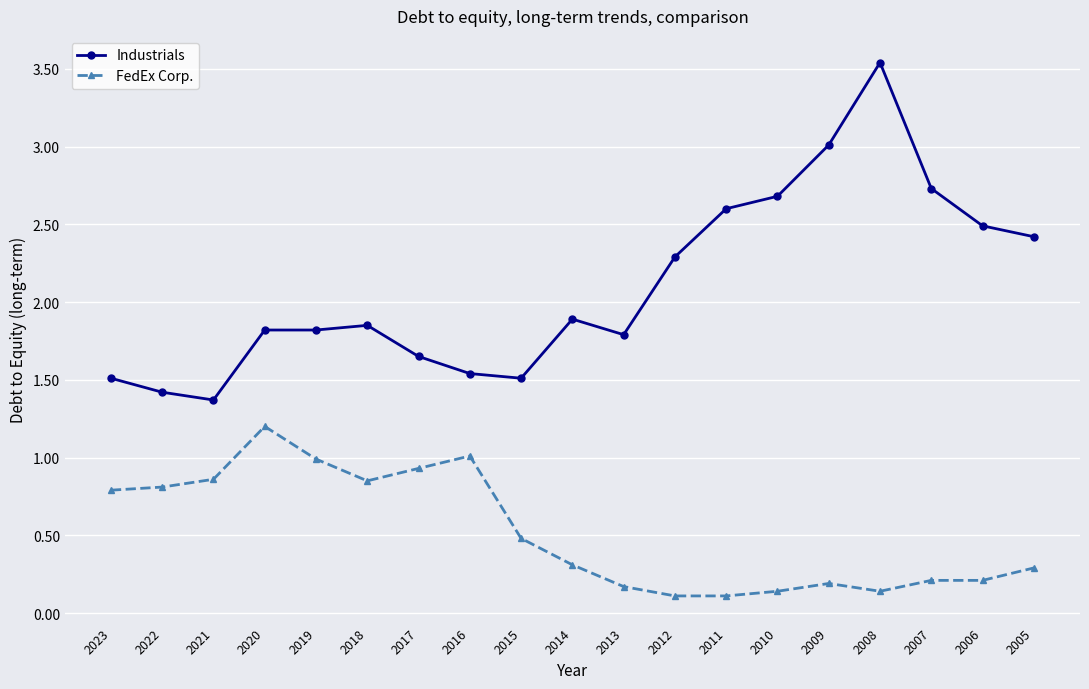

True or false: FedEx Corp. and Industrials intersect in this chart.

False